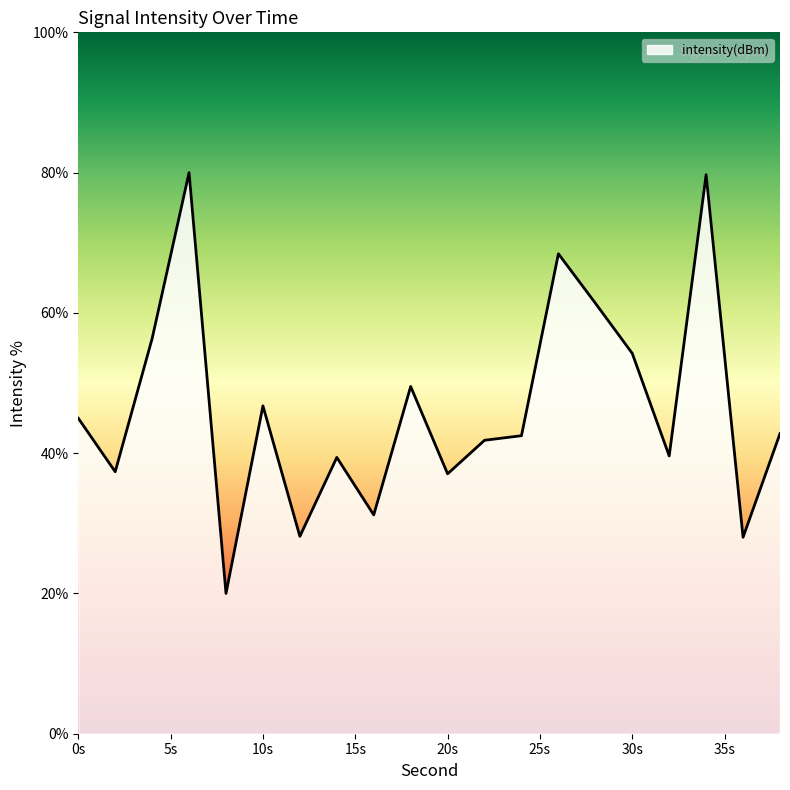

What is the smallest value displayed?

20.0